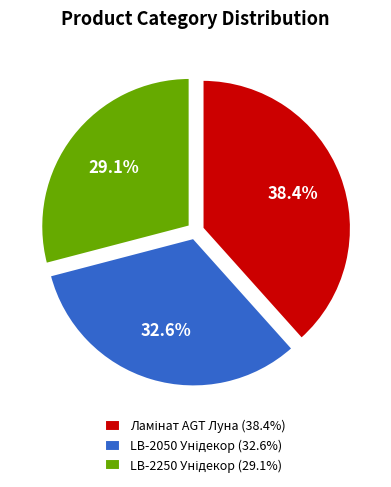

Count the number of slices in the pie.

3